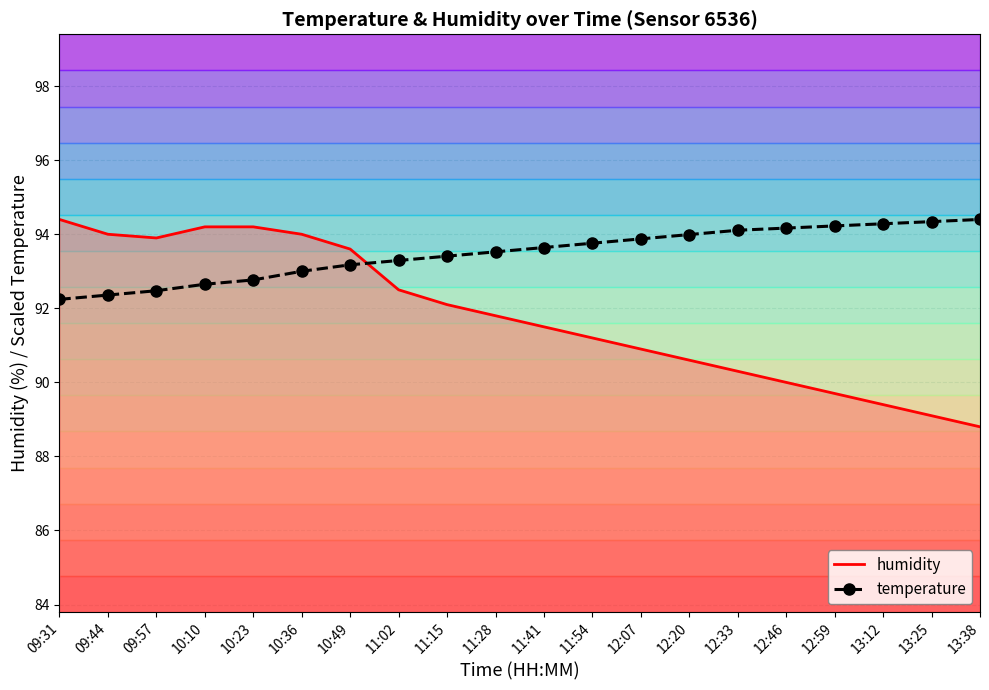

True or false: temperature and humidity cross at least once.

True